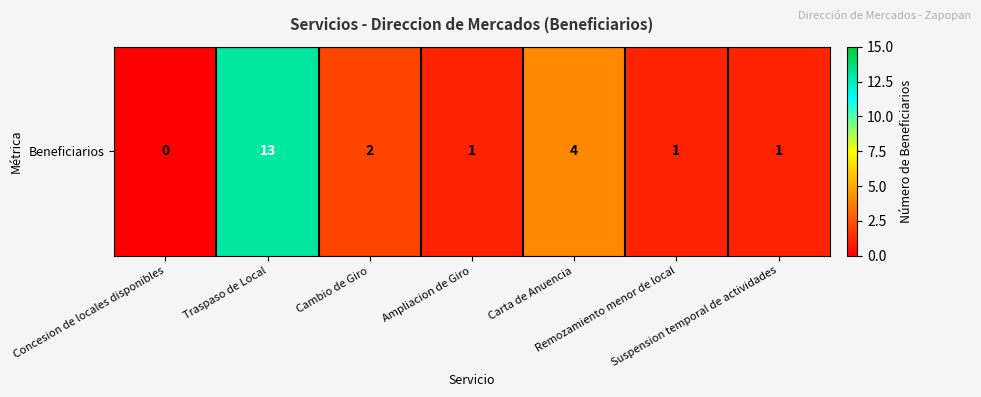

List the labels in order of value, smallest first.

Concesion de locales disponibles, Ampliacion de Giro, Remozamiento menor de local, Suspension temporal de actividades, Cambio de Giro, Carta de Anuencia, Traspaso de Local